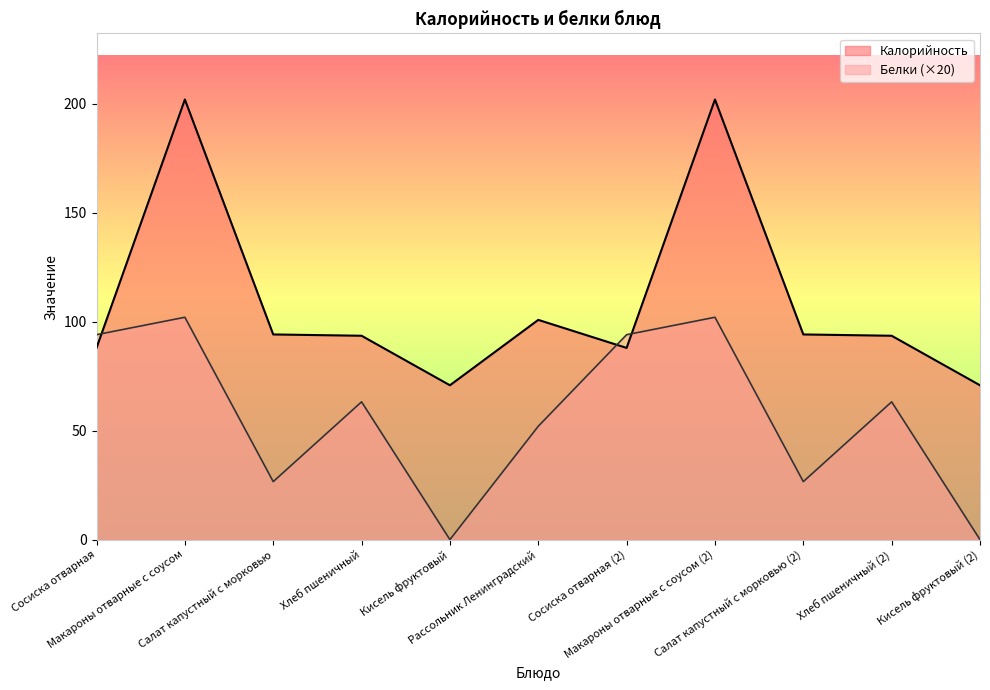

At which label does Белки first exceed 63?

Сосиска отварная